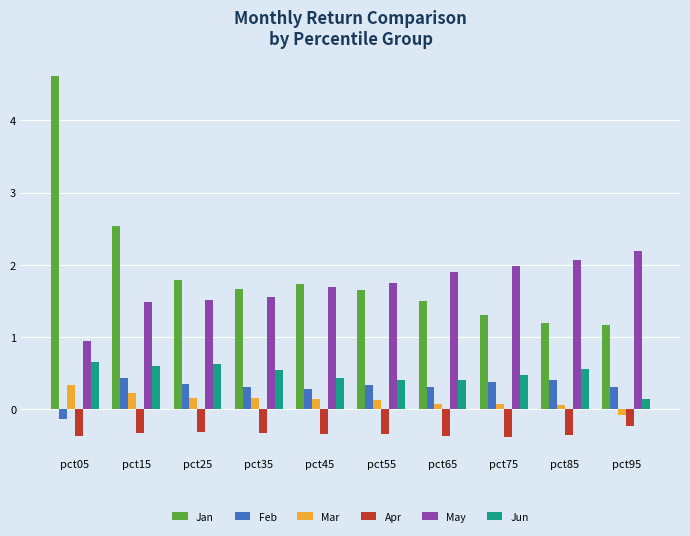

What is the maximum value for Apr?

-0.2